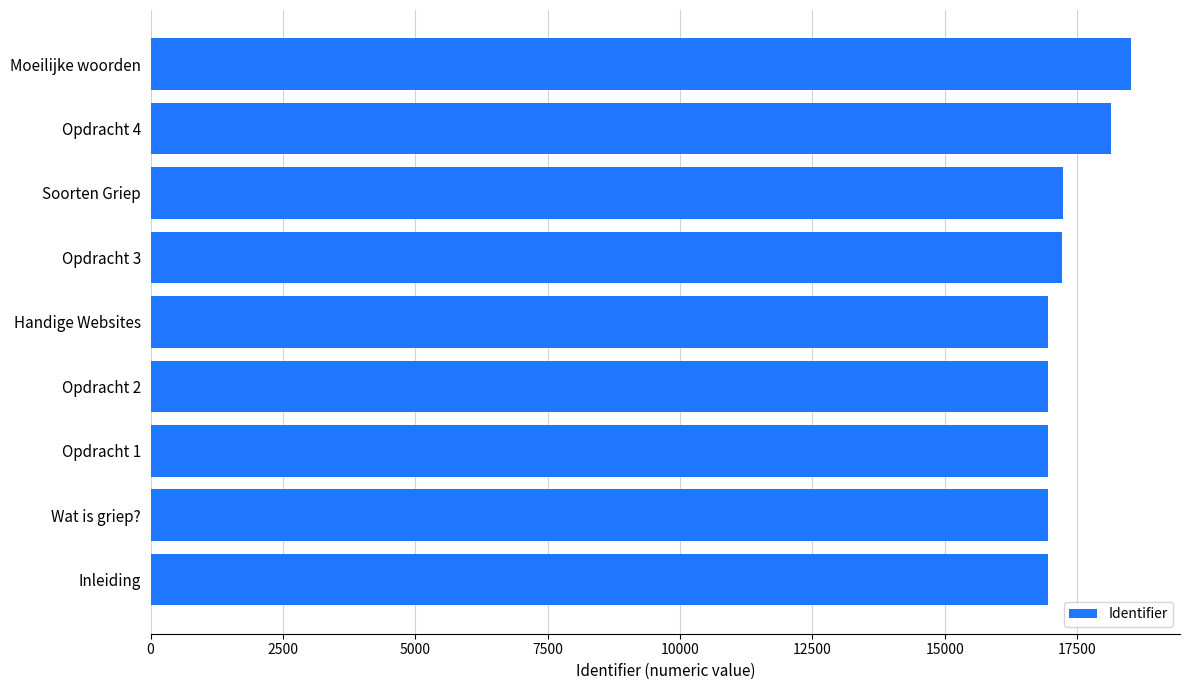

Approximately how many times larger is the value at Wat is griep? compared to Opdracht 1?

1.0